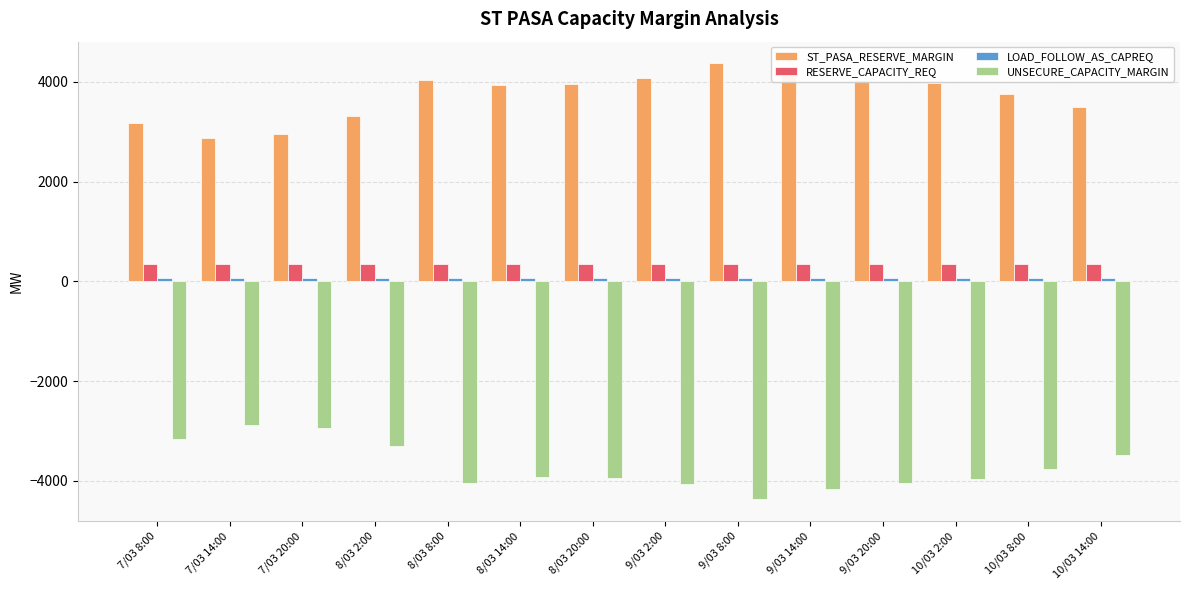

What is the sum of all ST_PASA_RESERVE_MARGIN values?

52070